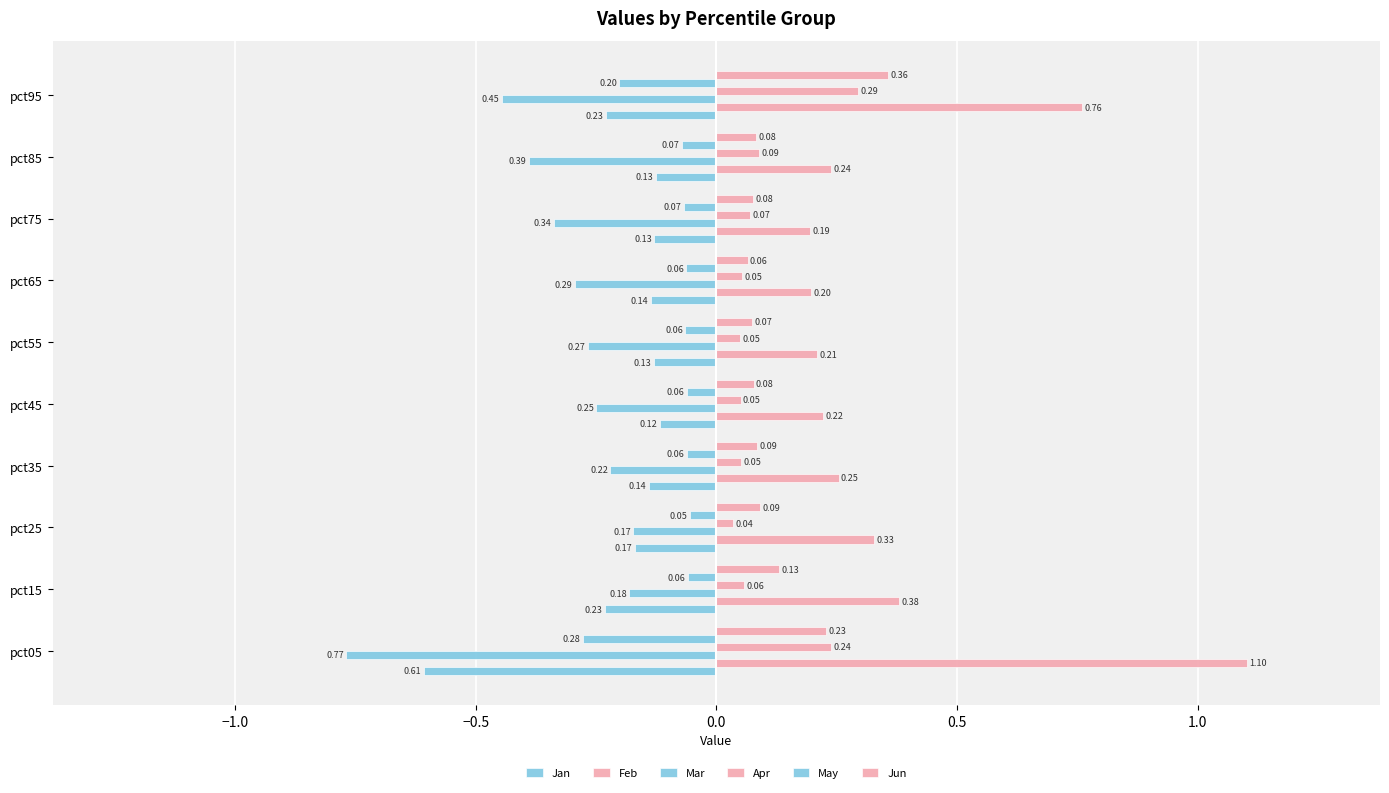

How many data points does each series have?

10